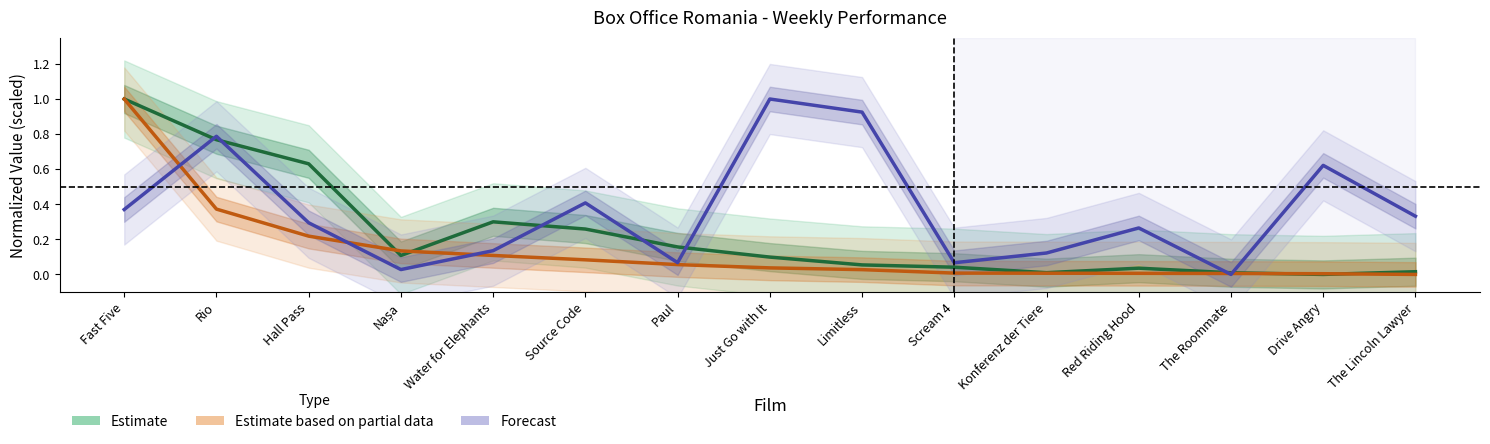

Rank the series by their average value, from highest to lowest.

Forecast, Estimate, Estimate based on partial data